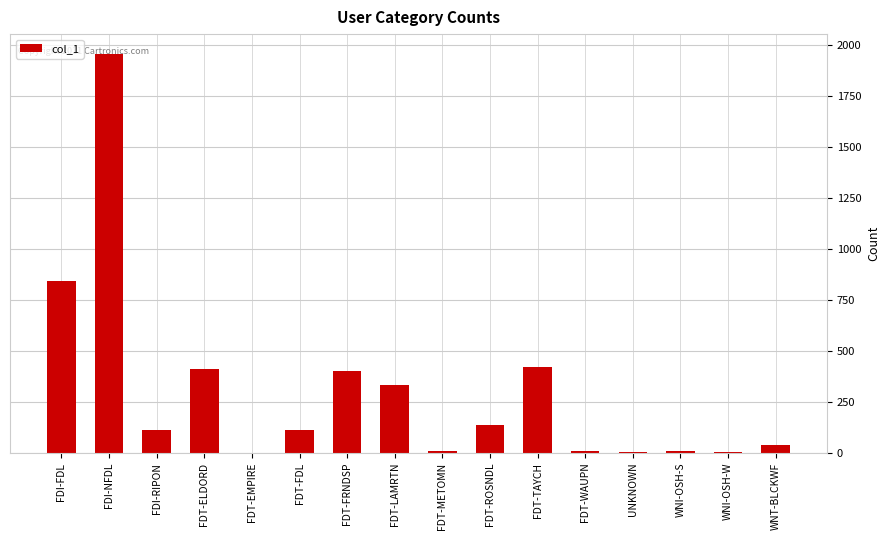

Is it true that the value at FDI-FDL is 844?

True